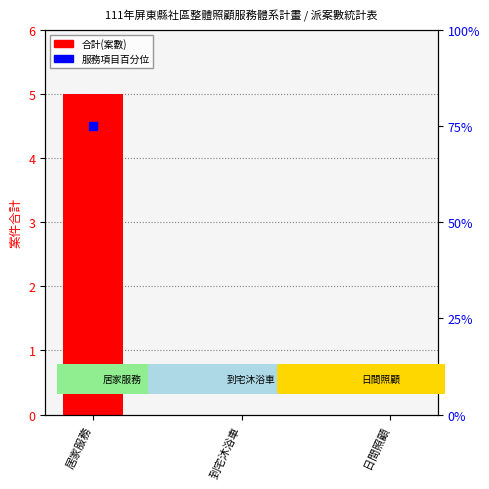

What is the total value across all series at 到宅沐浴車?

10